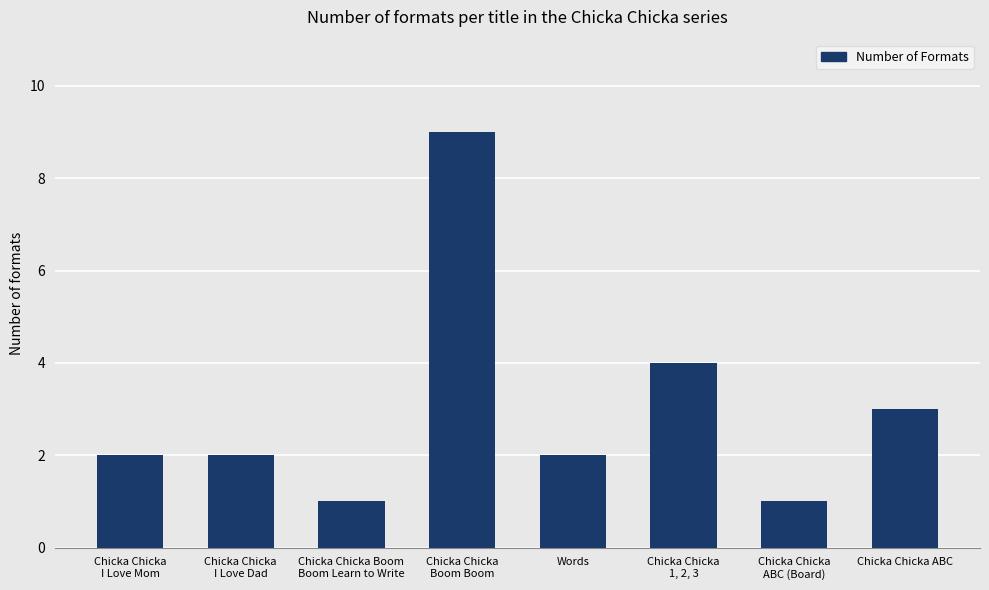

Does the chart contain stacked bars?

No